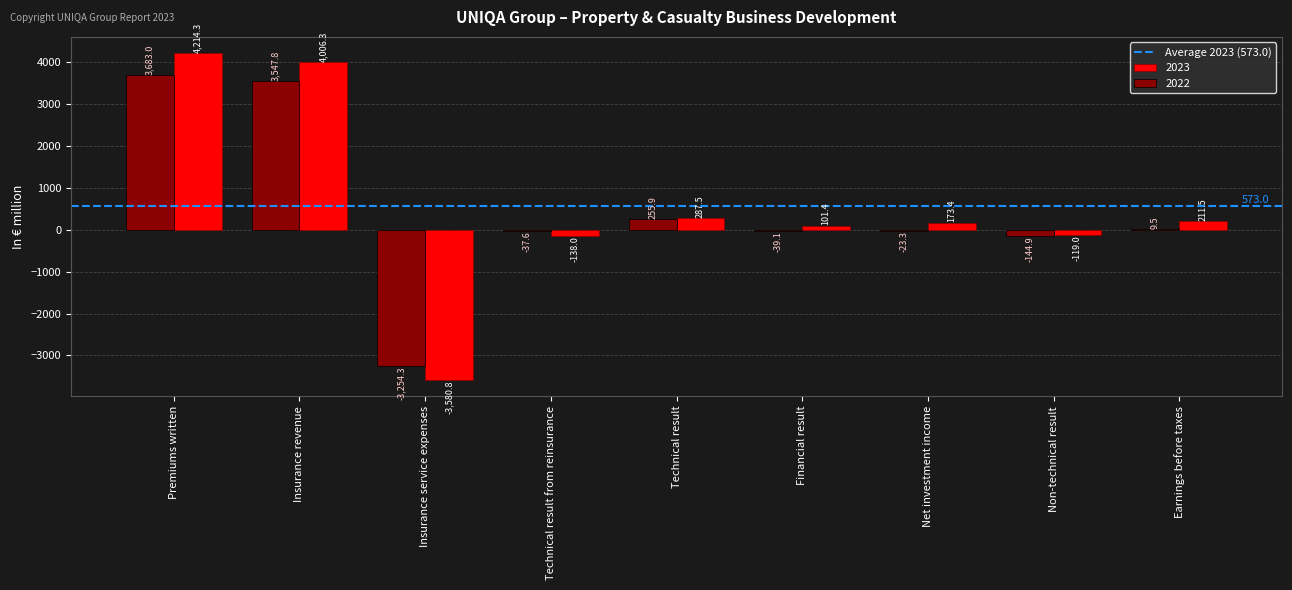

What is the sum of all 2022 values?

3997.0